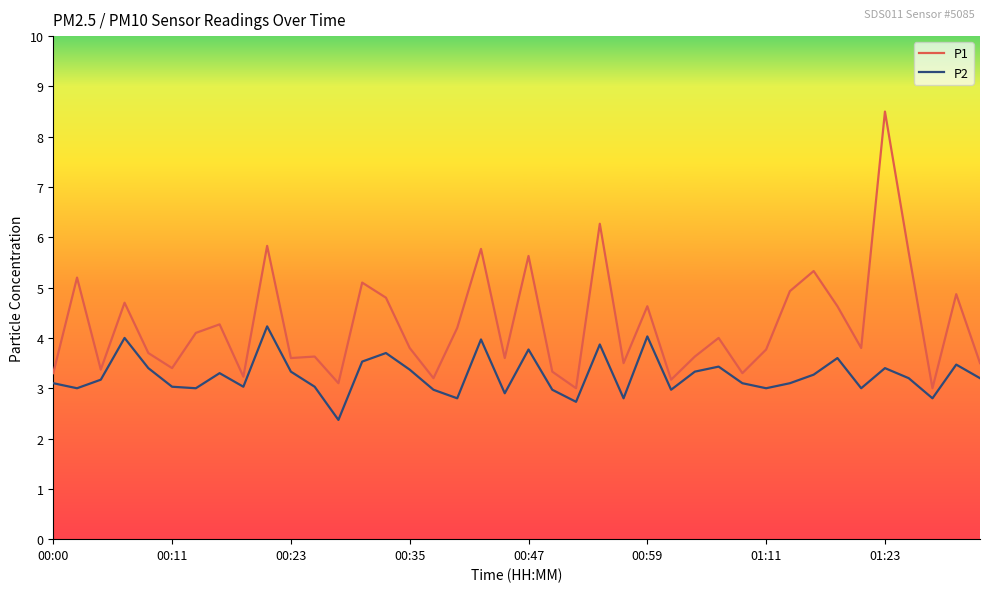

Reading left to right, list all the values displayed in this chart.

P1: 3.3	5.2	3.4	4.7	3.7	3.4	4.1	4.3	3.2	5.8	3.6	3.6	3.1	5.1	4.8	3.8	3.2	4.2	5.8	3.6	5.6	3.3	3.0	6.3	3.5	4.6	3.2	3.6	4.0	3.3	3.8	4.9	5.3	4.6	3.8	8.5	5.7	3.0	4.9	3.5
P2: 3.1	3.0	3.2	4.0	3.4	3.0	3.0	3.3	3.0	4.2	3.3	3.0	2.4	3.5	3.7	3.4	3.0	2.8	4.0	2.9	3.8	3.0	2.7	3.9	2.8	4.0	3.0	3.3	3.4	3.1	3.0	3.1	3.3	3.6	3.0	3.4	3.2	2.8	3.5	3.2